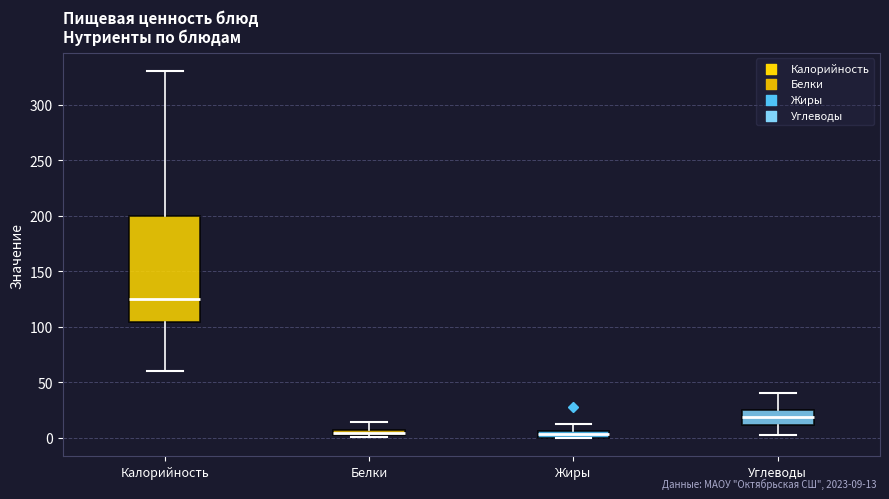

Where is the upper edge of the box for Калорийность on the y-axis? The values are not printed on the chart, so give them approximately, as read against the axis.

200